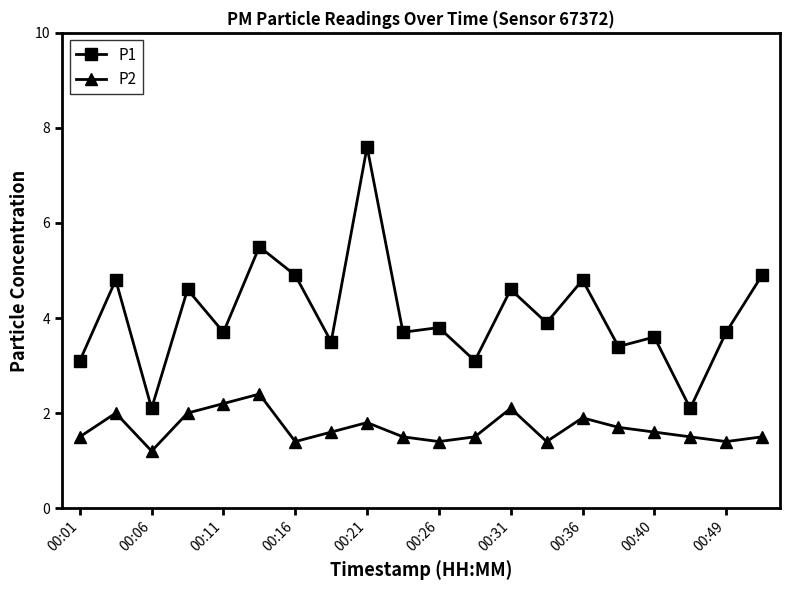

At how many categories does at least one series exceed 1?

20